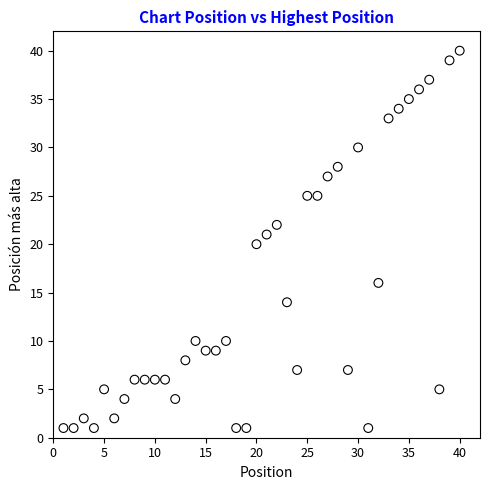

What is the range of Y values (max minus min)?

39